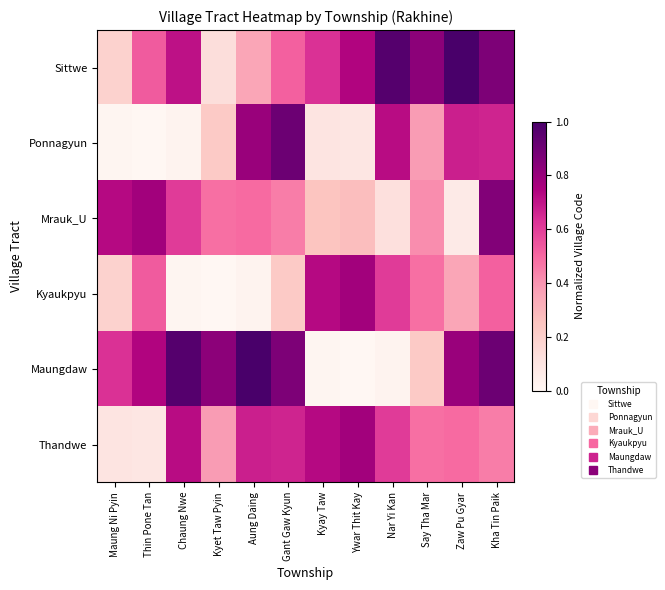

Which series has the largest total across all categories?

Sittwe